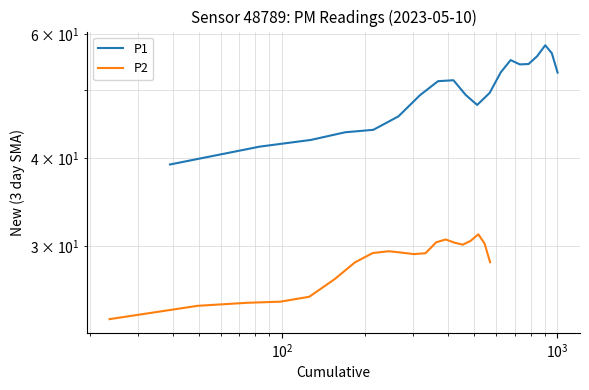

Reading left to right, list all the values displayed in this chart.

P1: 39.2	41.5	42.4	43.5	43.9	45.8	49.1	51.4	51.6	49.2	47.6	49.5	52.9	55.1	54.3	54.4	55.8	57.8	56.3	52.9
P2: 23.6	24.7	24.9	25.0	25.4	26.9	28.4	29.3	29.5	29.4	29.2	29.3	30.4	30.7	30.3	30.1	30.5	31.2	30.2	28.5